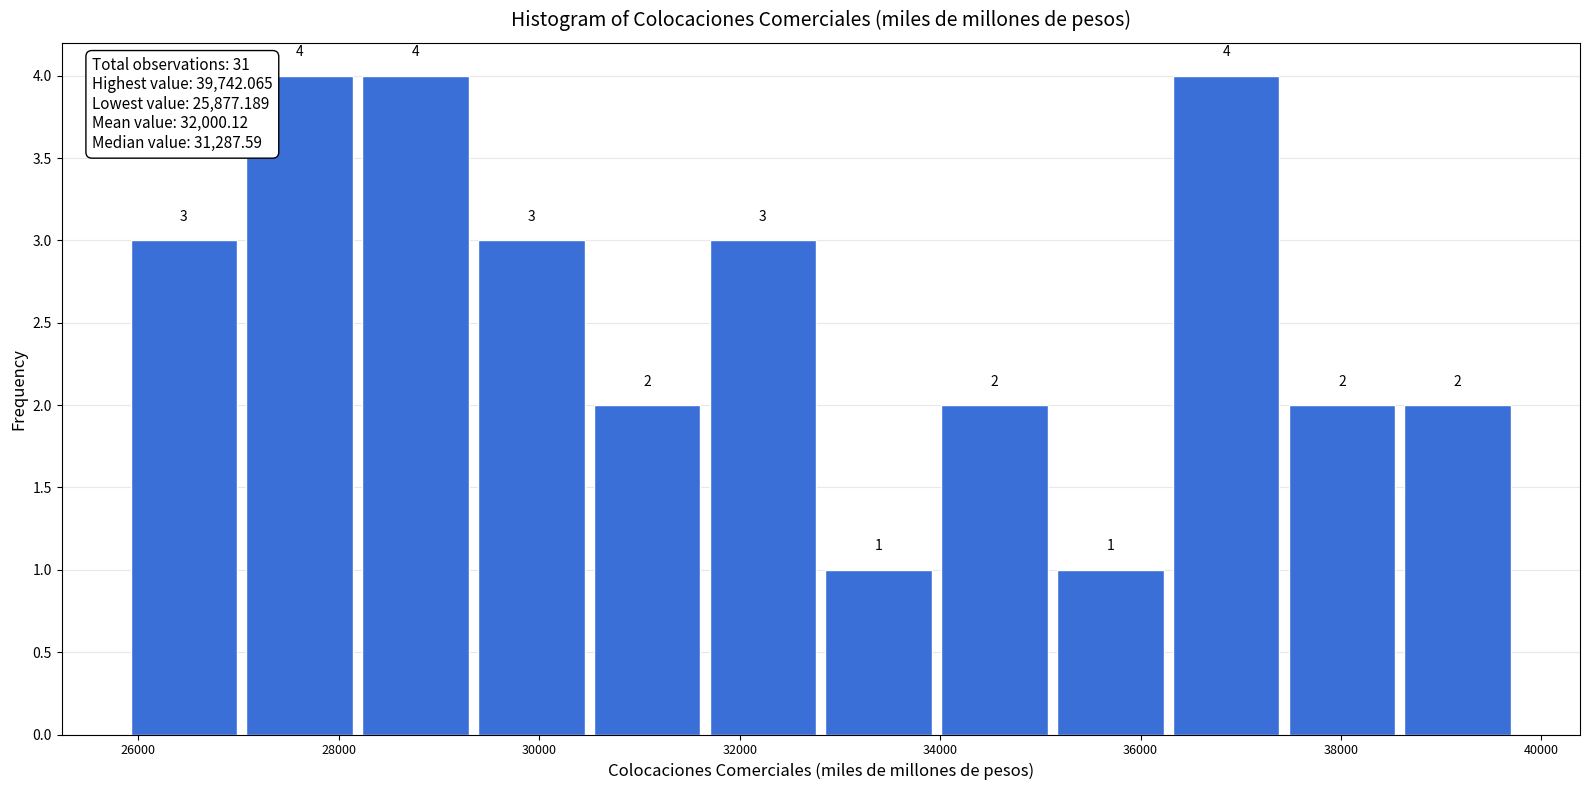

Reading left to right, transcribe this chart: for each bar, give the range it covers on the x-axis and its height. The bar edges are not printed on the chart, so give them approximately, as read against the axis.

25800 to 27000: 3
27000 to 28200: 4
28200 to 29400: 4
29400 to 30400: 3
30400 to 31600: 2
31600 to 32800: 3
32800 to 34000: 1
34000 to 35200: 2
35200 to 36200: 1
36200 to 37400: 4
37400 to 38600: 2
38600 to 39800: 2